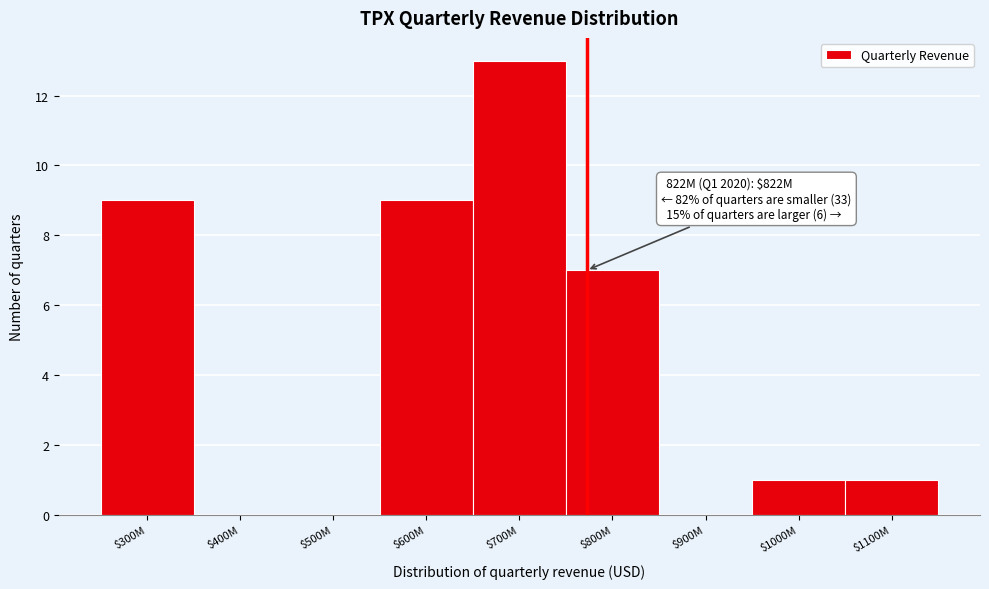

What is the sum of all values?

40